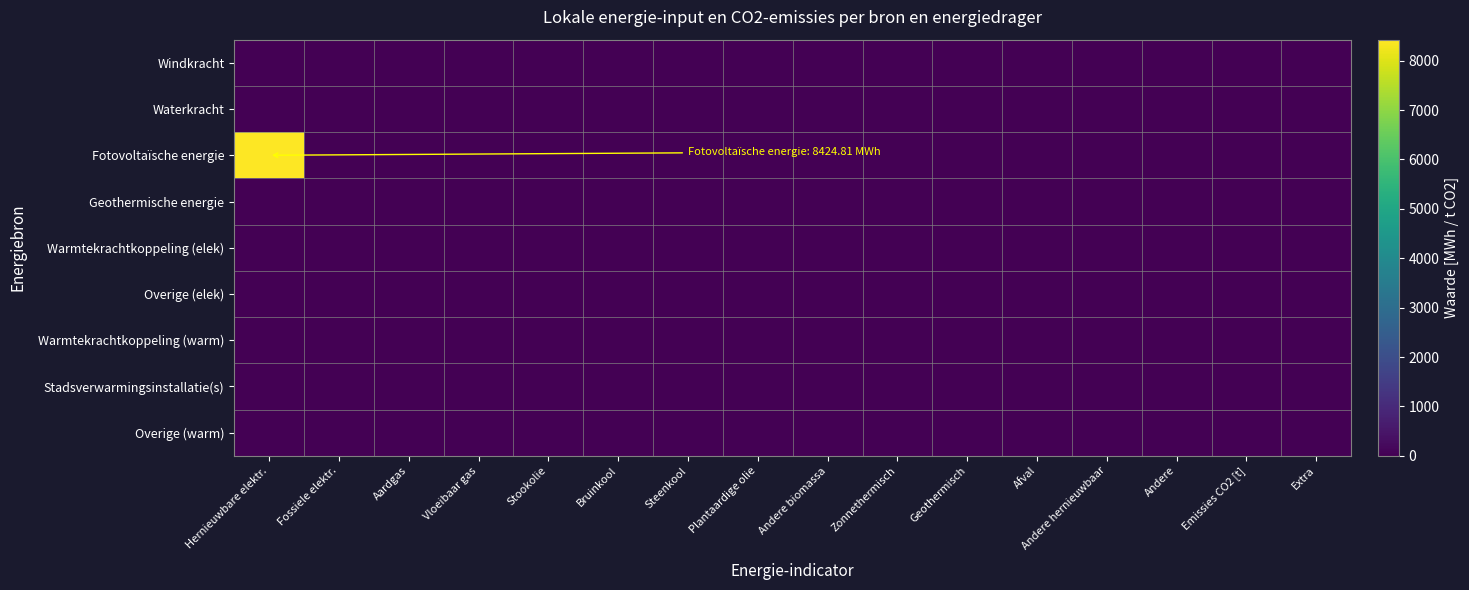

Reading left to right, list all the values displayed in this chart.

Windkracht: Hernieuwbare elektr.=0.0	Fossiele elektr.=0.0	Aardgas=0.0	Vloeibaar gas=0.0	Stookolie=0.0	Bruinkool=0.0	Steenkool=0.0	Plantaardige olie=0.0	Andere biomassa=0.0	Zonnethermisch=0.0	Geothermisch=0.0	Afval=0.0	Andere hernieuwbaar=0.0	Andere=0.0	Emissies CO2 [t]=0.0	Extra=0.0
Waterkracht: Hernieuwbare elektr.=0.0	Fossiele elektr.=0.0	Aardgas=0.0	Vloeibaar gas=0.0	Stookolie=0.0	Bruinkool=0.0	Steenkool=0.0	Plantaardige olie=0.0	Andere biomassa=0.0	Zonnethermisch=0.0	Geothermisch=0.0	Afval=0.0	Andere hernieuwbaar=0.0	Andere=0.0	Emissies CO2 [t]=0.0	Extra=0.0
Fotovoltaïsche energie: Hernieuwbare elektr.=8424.8	Fossiele elektr.=0.0	Aardgas=0.0	Vloeibaar gas=0.0	Stookolie=0.0	Bruinkool=0.0	Steenkool=0.0	Plantaardige olie=0.0	Andere biomassa=0.0	Zonnethermisch=0.0	Geothermisch=0.0	Afval=0.0	Andere hernieuwbaar=0.0	Andere=0.0	Emissies CO2 [t]=0.0	Extra=0.0
Geothermische energie: Hernieuwbare elektr.=0.0	Fossiele elektr.=0.0	Aardgas=0.0	Vloeibaar gas=0.0	Stookolie=0.0	Bruinkool=0.0	Steenkool=0.0	Plantaardige olie=0.0	Andere biomassa=0.0	Zonnethermisch=0.0	Geothermisch=0.0	Afval=0.0	Andere hernieuwbaar=0.0	Andere=0.0	Emissies CO2 [t]=0.0	Extra=0.0
Warmtekrachtkoppeling (elek): Hernieuwbare elektr.=0.0	Fossiele elektr.=0.0	Aardgas=0.0	Vloeibaar gas=0.0	Stookolie=0.0	Bruinkool=0.0	Steenkool=0.0	Plantaardige olie=0.0	Andere biomassa=0.0	Zonnethermisch=0.0	Geothermisch=0.0	Afval=0.0	Andere hernieuwbaar=0.0	Andere=0.0	Emissies CO2 [t]=0.0	Extra=0.0
Overige (elek): Hernieuwbare elektr.=0.0	Fossiele elektr.=0.0	Aardgas=0.0	Vloeibaar gas=0.0	Stookolie=0.0	Bruinkool=0.0	Steenkool=0.0	Plantaardige olie=0.0	Andere biomassa=0.0	Zonnethermisch=0.0	Geothermisch=0.0	Afval=0.0	Andere hernieuwbaar=0.0	Andere=0.0	Emissies CO2 [t]=0.0	Extra=0.0
Warmtekrachtkoppeling (warm): Hernieuwbare elektr.=0.0	Fossiele elektr.=0.0	Aardgas=0.0	Vloeibaar gas=0.0	Stookolie=0.0	Bruinkool=0.0	Steenkool=0.0	Plantaardige olie=0.0	Andere biomassa=0.0	Zonnethermisch=0.0	Geothermisch=0.0	Afval=0.0	Andere hernieuwbaar=0.0	Andere=0.0	Emissies CO2 [t]=0.0	Extra=0.0
Stadsverwarmingsinstallatie(s): Hernieuwbare elektr.=0.0	Fossiele elektr.=0.0	Aardgas=0.0	Vloeibaar gas=0.0	Stookolie=0.0	Bruinkool=0.0	Steenkool=0.0	Plantaardige olie=0.0	Andere biomassa=0.0	Zonnethermisch=0.0	Geothermisch=0.0	Afval=0.0	Andere hernieuwbaar=0.0	Andere=0.0	Emissies CO2 [t]=0.0	Extra=0.0
Overige (warm): Hernieuwbare elektr.=0.0	Fossiele elektr.=0.0	Aardgas=0.0	Vloeibaar gas=0.0	Stookolie=0.0	Bruinkool=0.0	Steenkool=0.0	Plantaardige olie=0.0	Andere biomassa=0.0	Zonnethermisch=0.0	Geothermisch=0.0	Afval=0.0	Andere hernieuwbaar=0.0	Andere=0.0	Emissies CO2 [t]=0.0	Extra=0.0